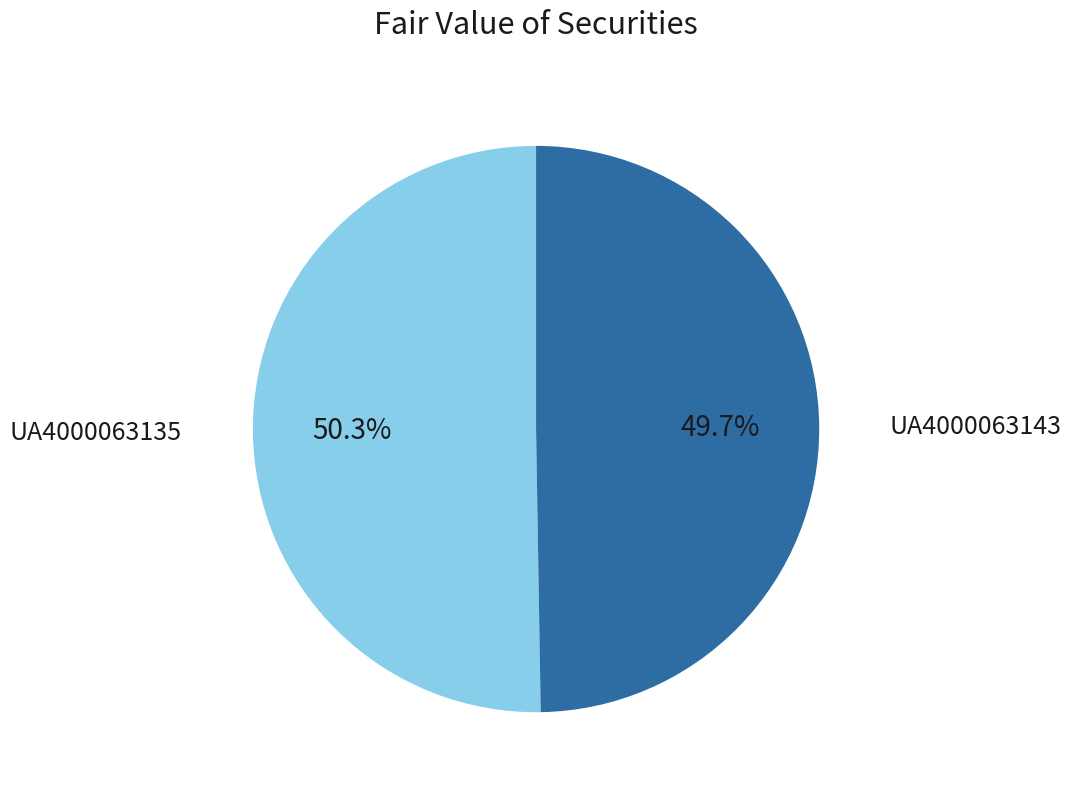

What portion of the pie excludes UA4000063143?

50.3%